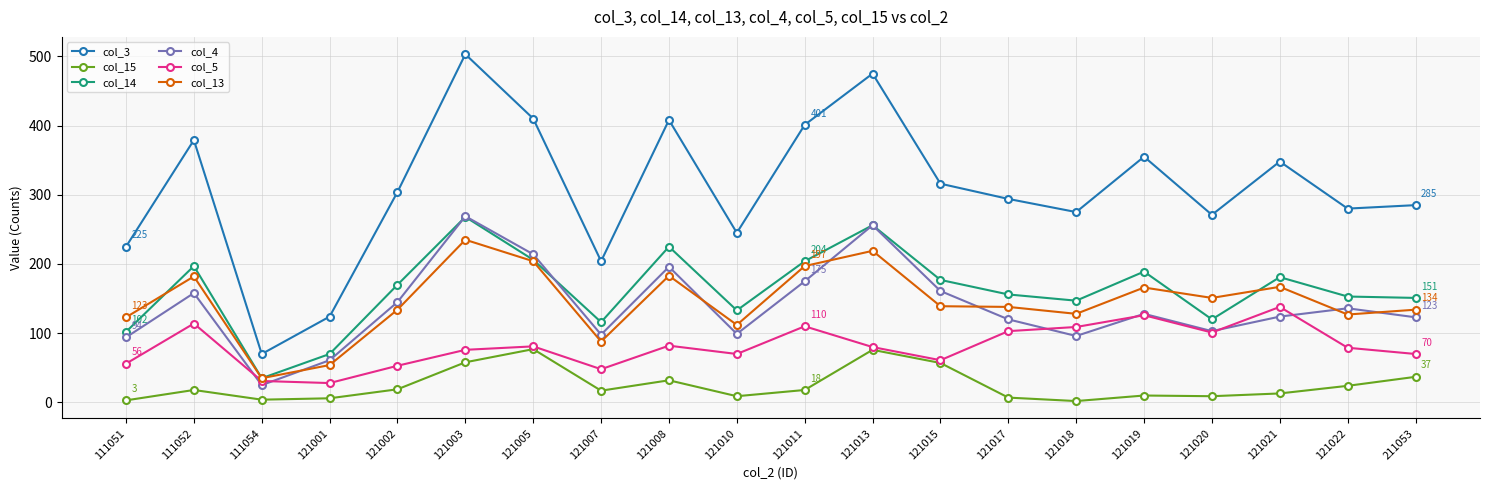

At which label does col_14 first exceed 170?

111052